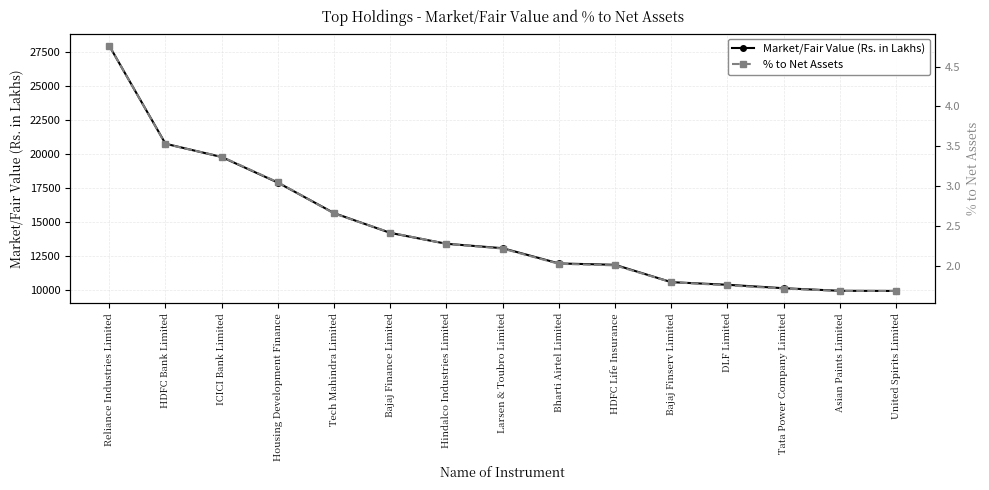

How many distinct data groups are displayed?

2